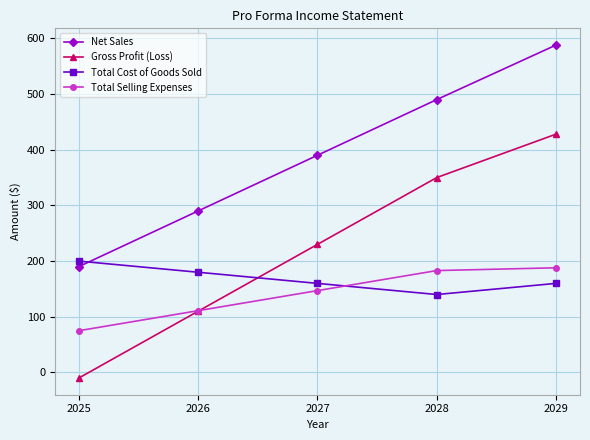

True or false: Total Cost of Goods Sold has a value of 99.8 at 2029.

False